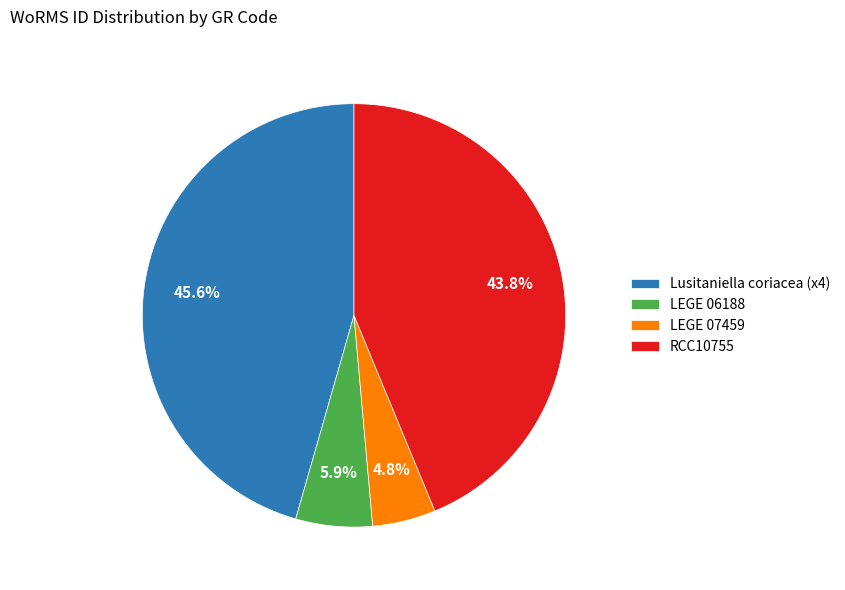

To the nearest percent, what is the difference between the largest and smallest slice percentages?

41%